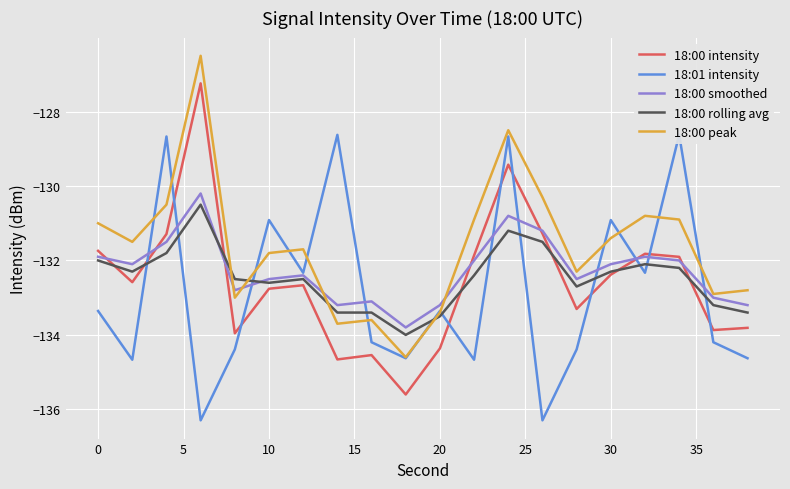

What is the smallest value displayed?

-136.3